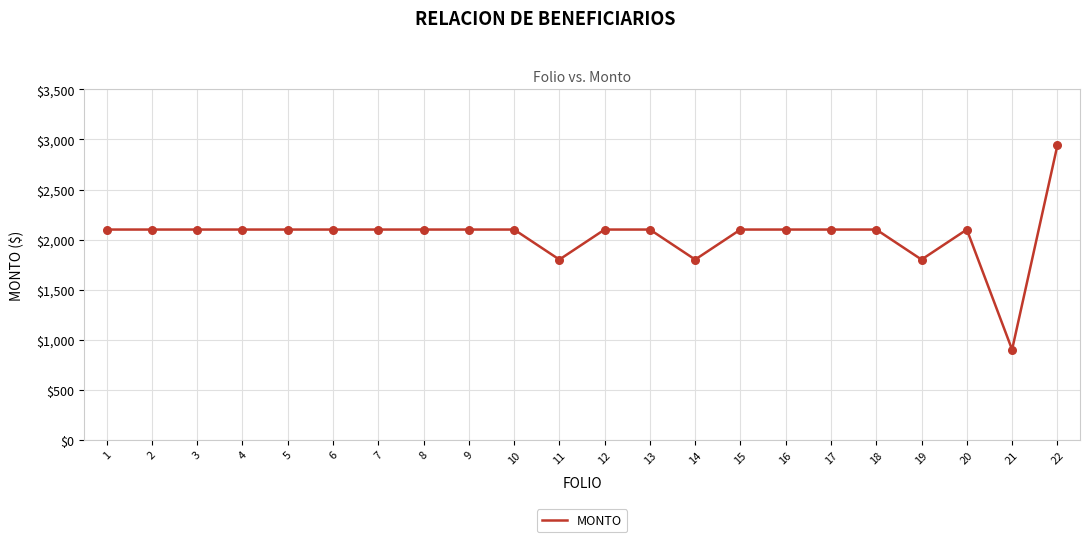

Which has a higher value, 14 or 6?

6